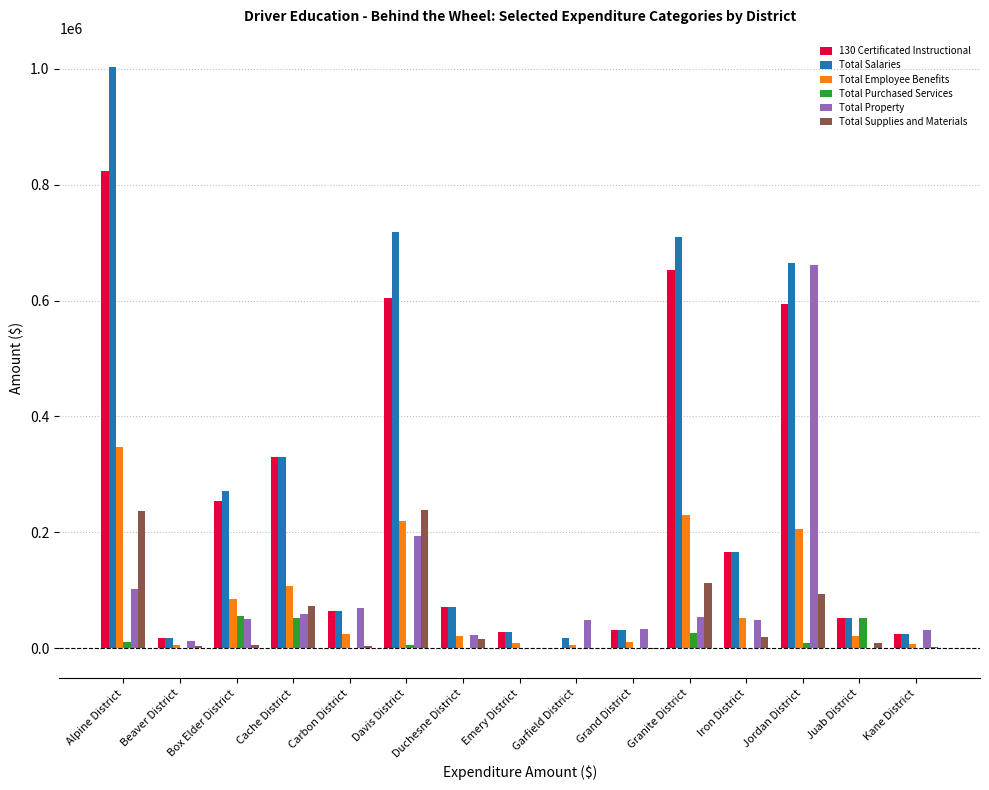

How many distinct data groups are displayed?

6